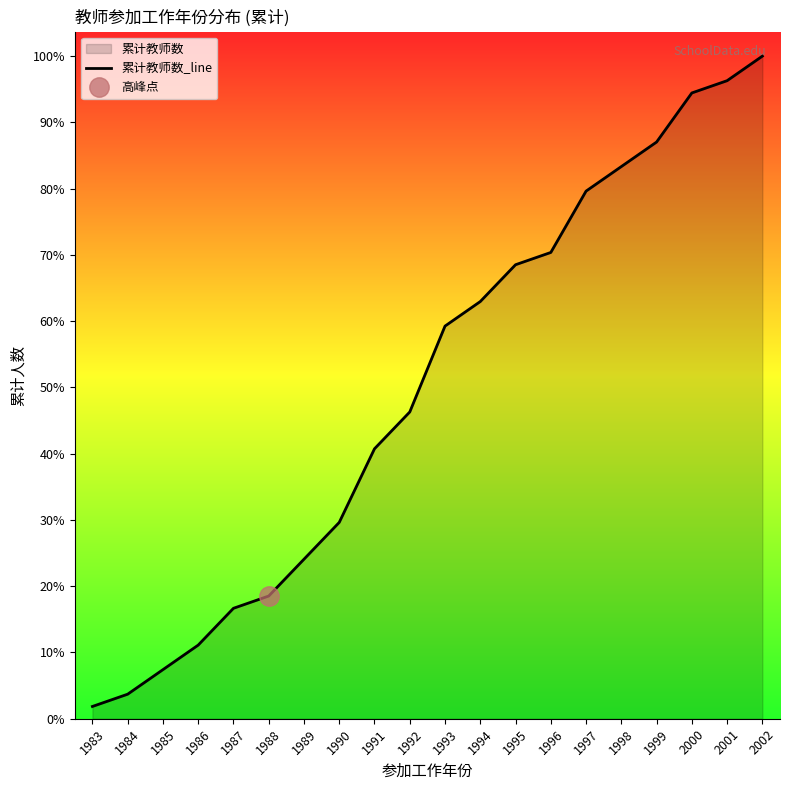

Is it true that the value at 1993 is 32?

True